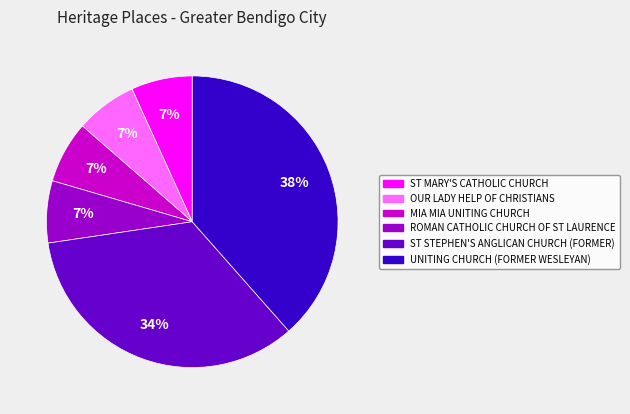

What percentage is the ST STEPHEN'S ANGLICAN CHURCH (FORMER) slice, to the nearest percent?

34%